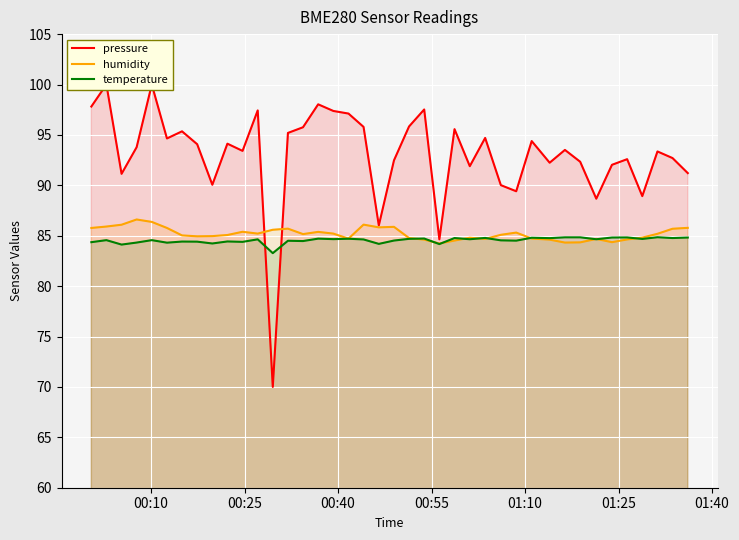

What is the highest value of the humidity series?

86.6